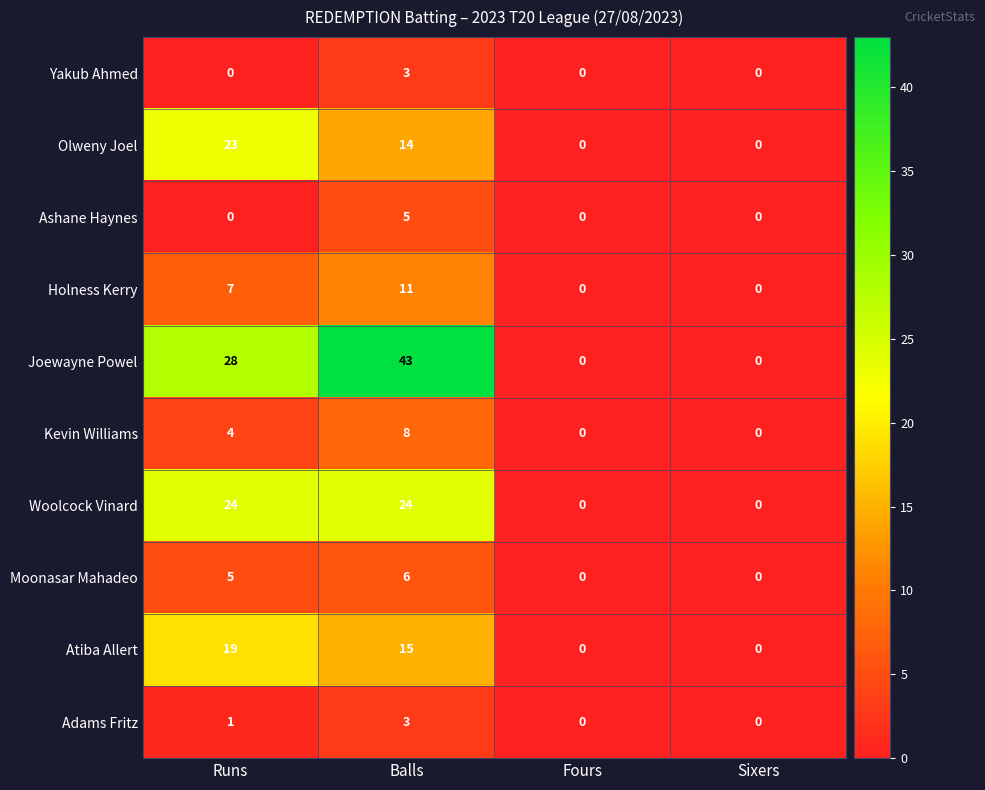

How many Holness Kerry values are between 0 and 11?

4